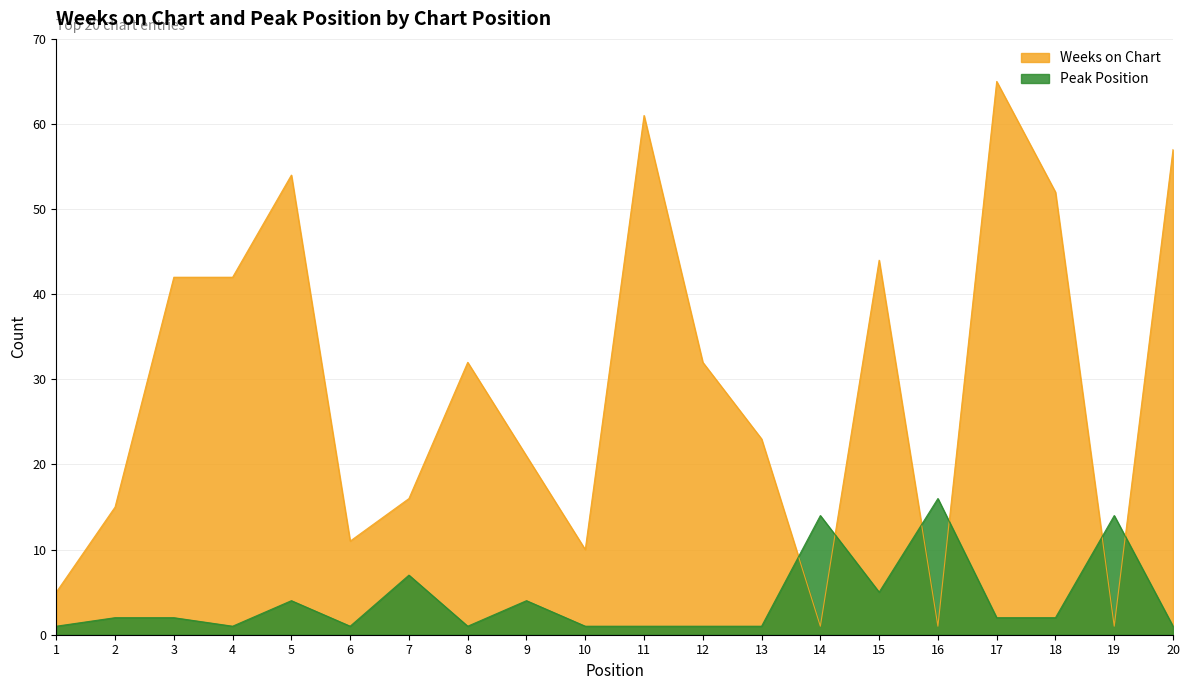

What is the sum of all Weeks on Chart values?

585